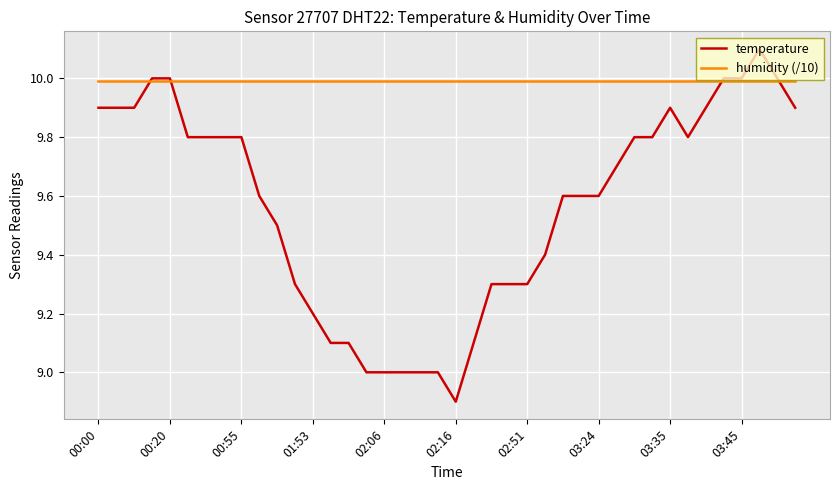

Which series has the largest range (max minus min)?

temperature